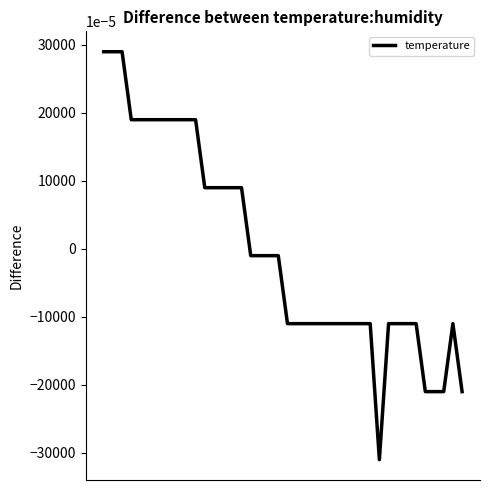

Is this an area chart (filled region under the line)?

No